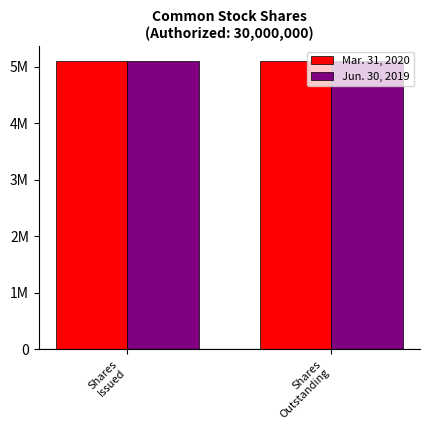

What are all the series names shown in the legend?

Mar. 31, 2020, Jun. 30, 2019